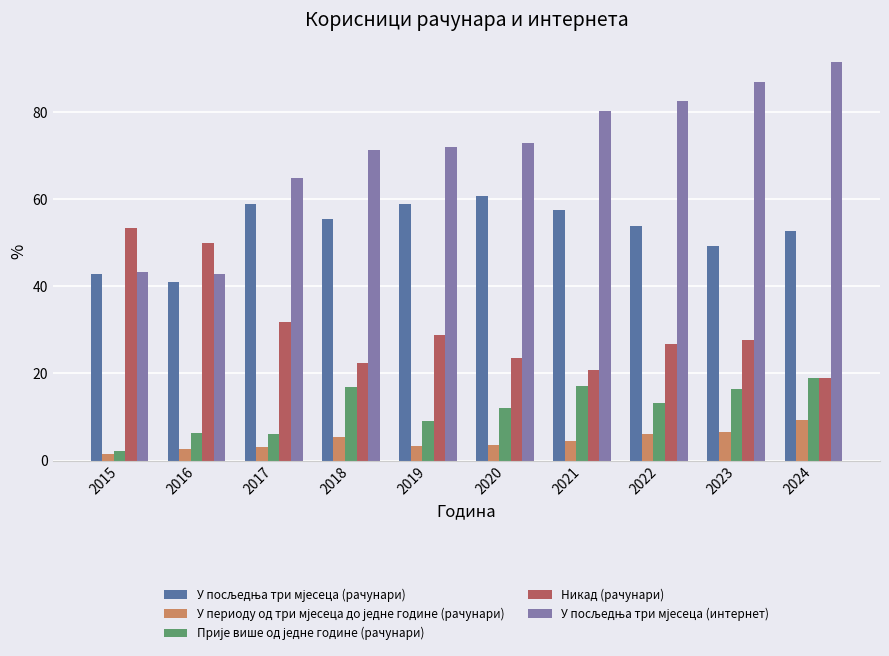

Is it true that Никад (рачунари) equals 19.0 at 2024?

True